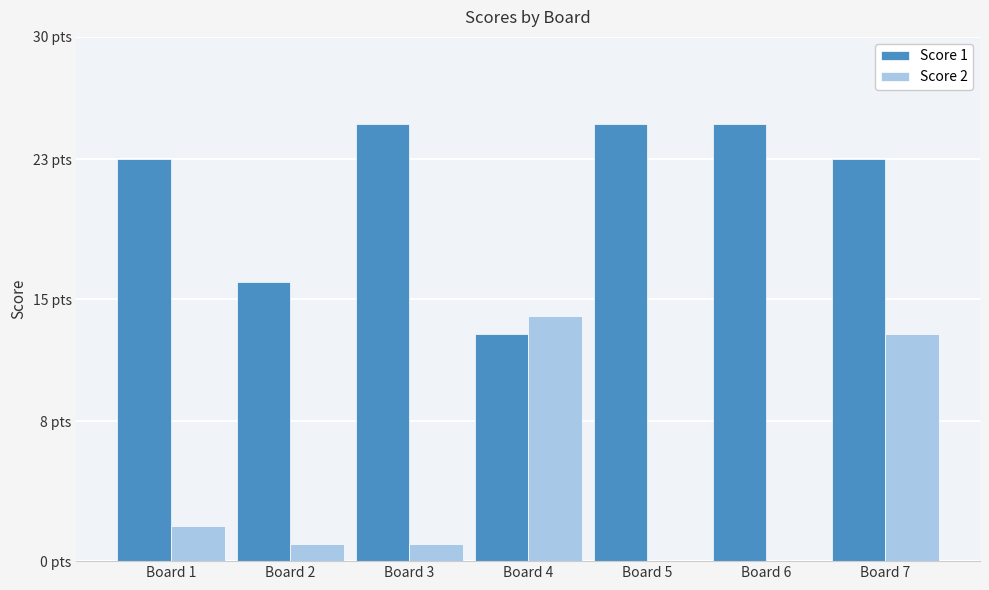

What is the difference between the second highest and second lowest values in the Score 1 series?

9